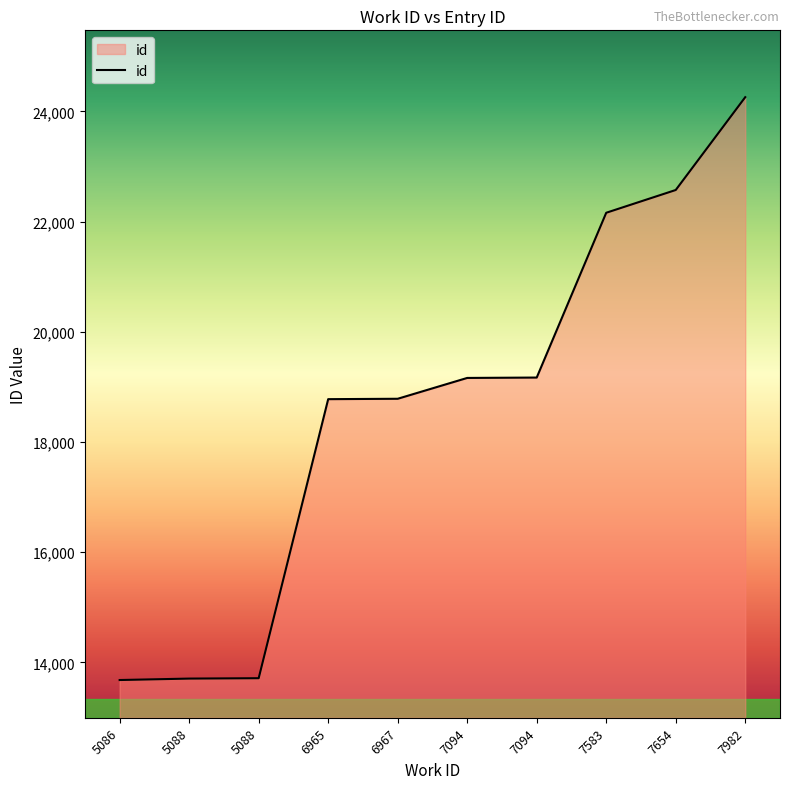

What is the difference between the second highest and second lowest values?

8865